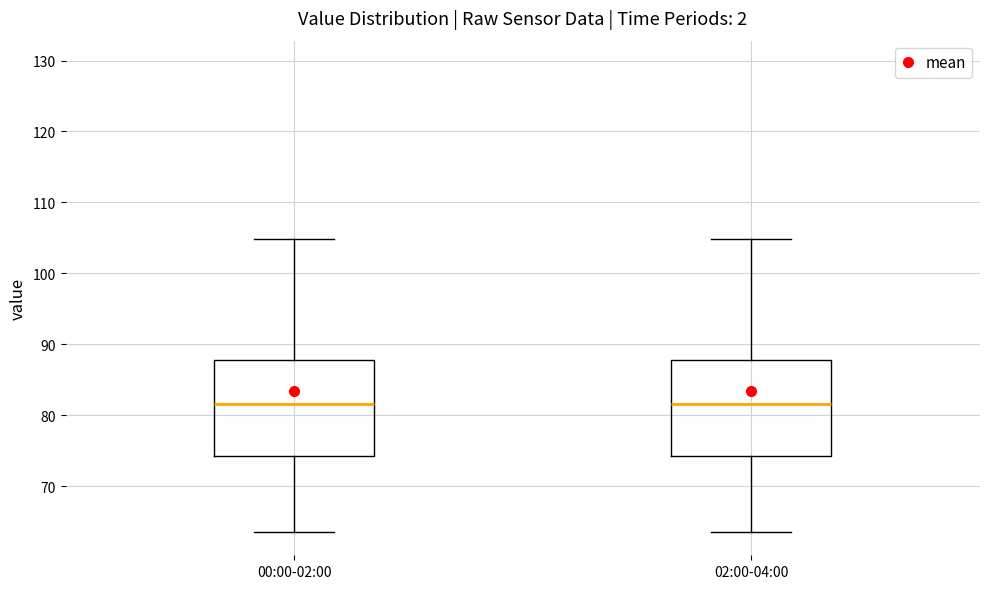

Reading left to right, read every box against the y-axis: the position of its median line, the range the box covers, and the ends of its whiskers. The values are not printed on the chart, so give them approximately, as read against the axis.

00:00-02:00: median 82, box 74 to 88, whiskers 64 to 105
02:00-04:00: median 82, box 74 to 88, whiskers 64 to 105